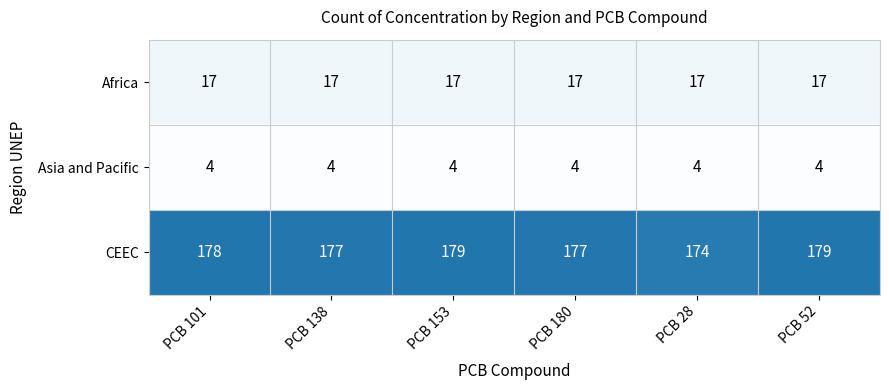

What is the average value of the CEEC series?

177